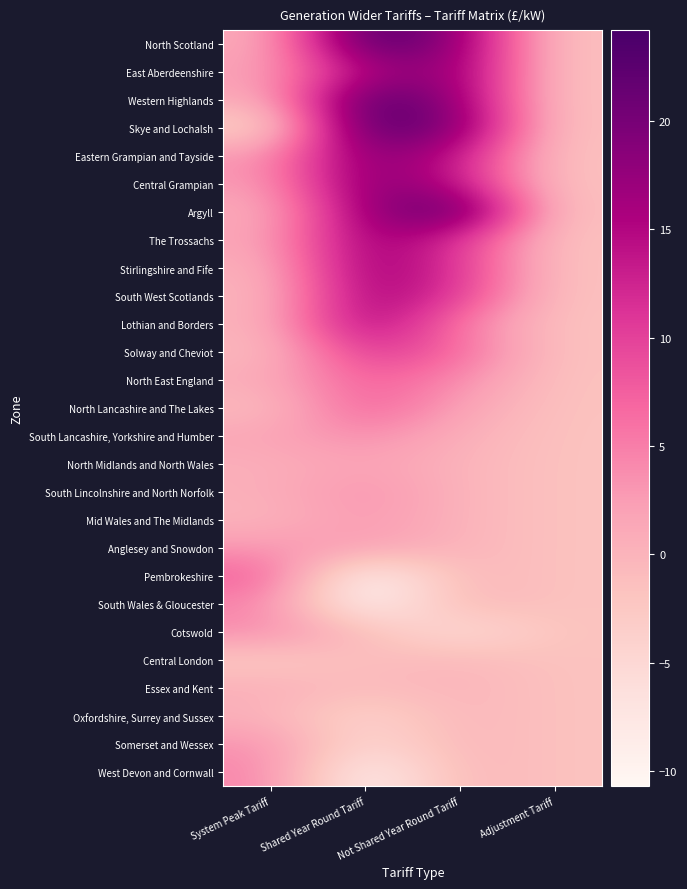

Reading left to right, transcribe all the data shown in this chart.

North Scotland: System Peak Tariff=0.8	Shared Year Round Tariff=24.2	Not Shared Year Round Tariff=18.0	Adjustment Tariff=-1.7
East Aberdeenshire: System Peak Tariff=2.0	Shared Year Round Tariff=15.7	Not Shared Year Round Tariff=18.0	Adjustment Tariff=-1.7
Western Highlands: System Peak Tariff=0.9	Shared Year Round Tariff=23.7	Not Shared Year Round Tariff=17.6	Adjustment Tariff=-1.7
Skye and Lochalsh: System Peak Tariff=-4.5	Shared Year Round Tariff=23.7	Not Shared Year Round Tariff=19.5	Adjustment Tariff=-1.7
Eastern Grampian and Tayside: System Peak Tariff=2.9	Shared Year Round Tariff=19.2	Not Shared Year Round Tariff=13.8	Adjustment Tariff=-1.7
Central Grampian: System Peak Tariff=2.5	Shared Year Round Tariff=19.3	Not Shared Year Round Tariff=13.9	Adjustment Tariff=-1.7
Argyll: System Peak Tariff=0.7	Shared Year Round Tariff=17.4	Not Shared Year Round Tariff=23.6	Adjustment Tariff=-1.7
The Trossachs: System Peak Tariff=1.5	Shared Year Round Tariff=17.4	Not Shared Year Round Tariff=11.4	Adjustment Tariff=-1.7
Stirlingshire and Fife: System Peak Tariff=0.3	Shared Year Round Tariff=17.3	Not Shared Year Round Tariff=11.3	Adjustment Tariff=-1.7
South West Scotlands: System Peak Tariff=-0.3	Shared Year Round Tariff=16.6	Not Shared Year Round Tariff=10.9	Adjustment Tariff=-1.7
Lothian and Borders: System Peak Tariff=0.1	Shared Year Round Tariff=16.6	Not Shared Year Round Tariff=5.4	Adjustment Tariff=-1.7
Solway and Cheviot: System Peak Tariff=-0.8	Shared Year Round Tariff=11.5	Not Shared Year Round Tariff=7.0	Adjustment Tariff=-1.7
North East England: System Peak Tariff=0.9	Shared Year Round Tariff=7.9	Not Shared Year Round Tariff=4.1	Adjustment Tariff=-1.7
North Lancashire and The Lakes: System Peak Tariff=-1.0	Shared Year Round Tariff=7.9	Not Shared Year Round Tariff=2.0	Adjustment Tariff=-1.7
South Lancashire, Yorkshire and Humber: System Peak Tariff=1.6	Shared Year Round Tariff=4.1	Not Shared Year Round Tariff=0.6	Adjustment Tariff=-1.7
North Midlands and North Wales: System Peak Tariff=0.5	Shared Year Round Tariff=2.1	Not Shared Year Round Tariff=0.1	Adjustment Tariff=-1.7
South Lincolnshire and North Norfolk: System Peak Tariff=0.6	Shared Year Round Tariff=3.6	Not Shared Year Round Tariff=0.1	Adjustment Tariff=-1.7
Mid Wales and The Midlands: System Peak Tariff=-0.1	Shared Year Round Tariff=3.0	Not Shared Year Round Tariff=0.1	Adjustment Tariff=-1.7
Anglesey and Snowdon: System Peak Tariff=3.1	Shared Year Round Tariff=2.2	Not Shared Year Round Tariff=0.1	Adjustment Tariff=-1.7
Pembrokeshire: System Peak Tariff=7.7	Shared Year Round Tariff=-10.7	Not Shared Year Round Tariff=0.0	Adjustment Tariff=-1.7
South Wales & Gloucester: System Peak Tariff=4.5	Shared Year Round Tariff=-10.5	Not Shared Year Round Tariff=0.0	Adjustment Tariff=-1.7
Cotswold: System Peak Tariff=4.1	Shared Year Round Tariff=-1.0	Not Shared Year Round Tariff=-6.0	Adjustment Tariff=-1.7
Central London: System Peak Tariff=-2.9	Shared Year Round Tariff=-1.0	Not Shared Year Round Tariff=-0.4	Adjustment Tariff=-1.7
Essex and Kent: System Peak Tariff=0.7	Shared Year Round Tariff=-1.0	Not Shared Year Round Tariff=0.0	Adjustment Tariff=-1.7
Oxfordshire, Surrey and Sussex: System Peak Tariff=0.2	Shared Year Round Tariff=-4.5	Not Shared Year Round Tariff=0.0	Adjustment Tariff=-1.7
Somerset and Wessex: System Peak Tariff=3.5	Shared Year Round Tariff=-5.4	Not Shared Year Round Tariff=0.0	Adjustment Tariff=-1.7
West Devon and Cornwall: System Peak Tariff=4.5	Shared Year Round Tariff=-9.8	Not Shared Year Round Tariff=0.0	Adjustment Tariff=-1.7